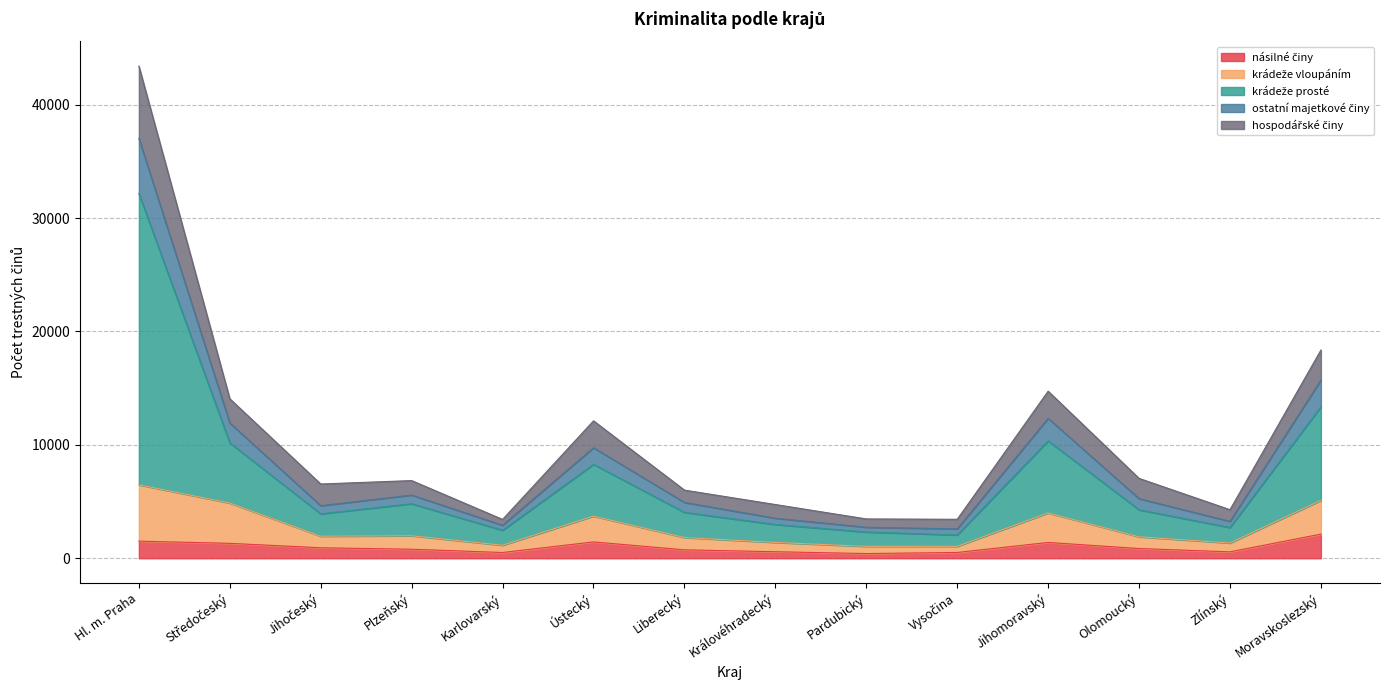

At which category is the sum across all series the highest?

Hl. m. Praha